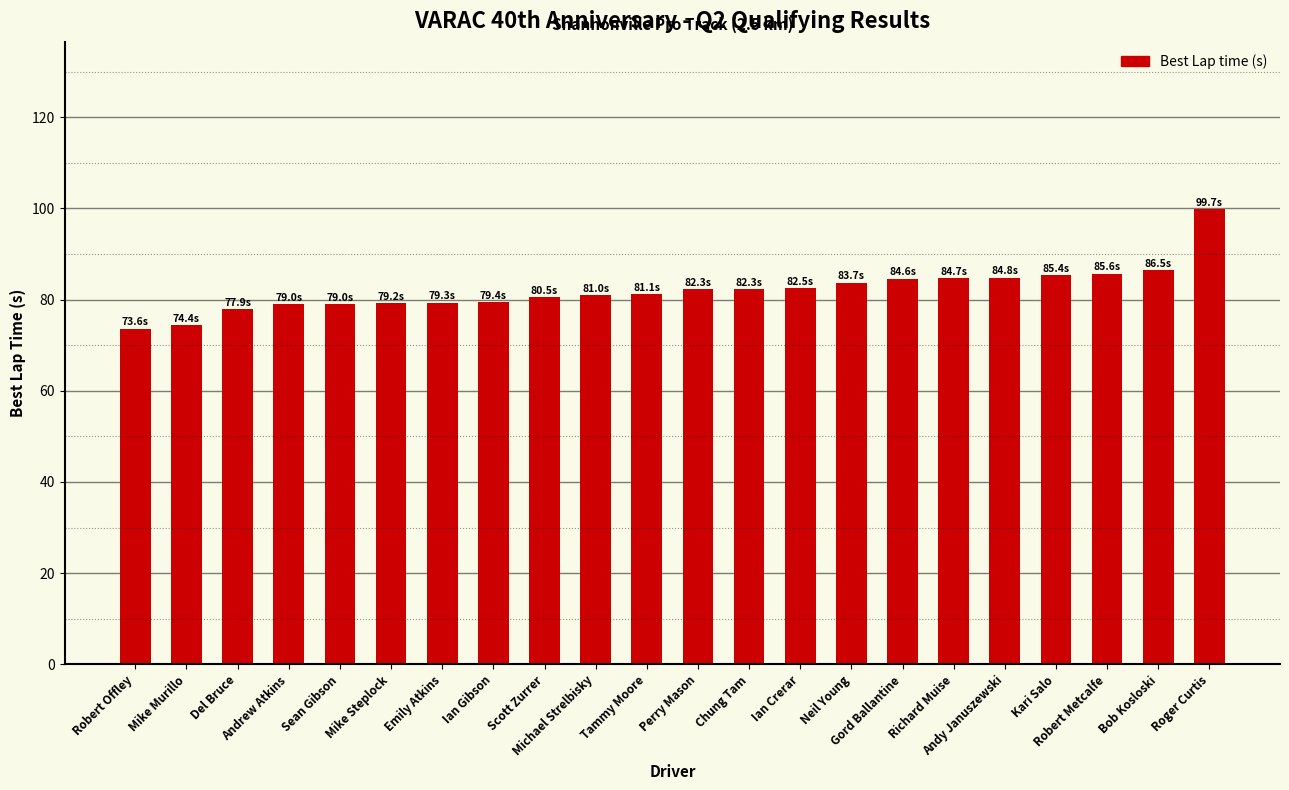

What is the sum of all values?

1806.6